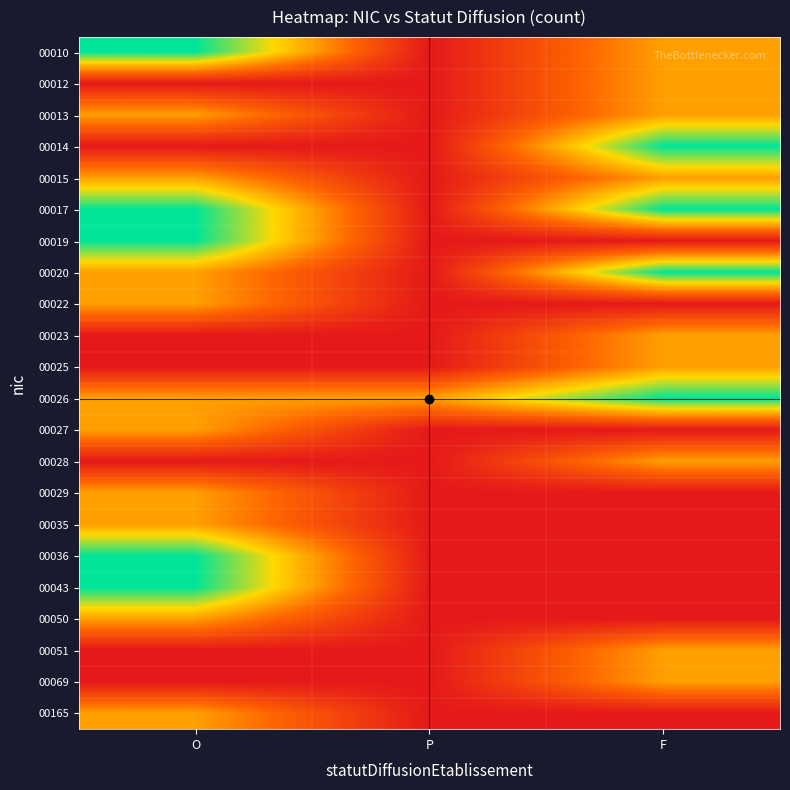

What is the greatest value displayed?

2